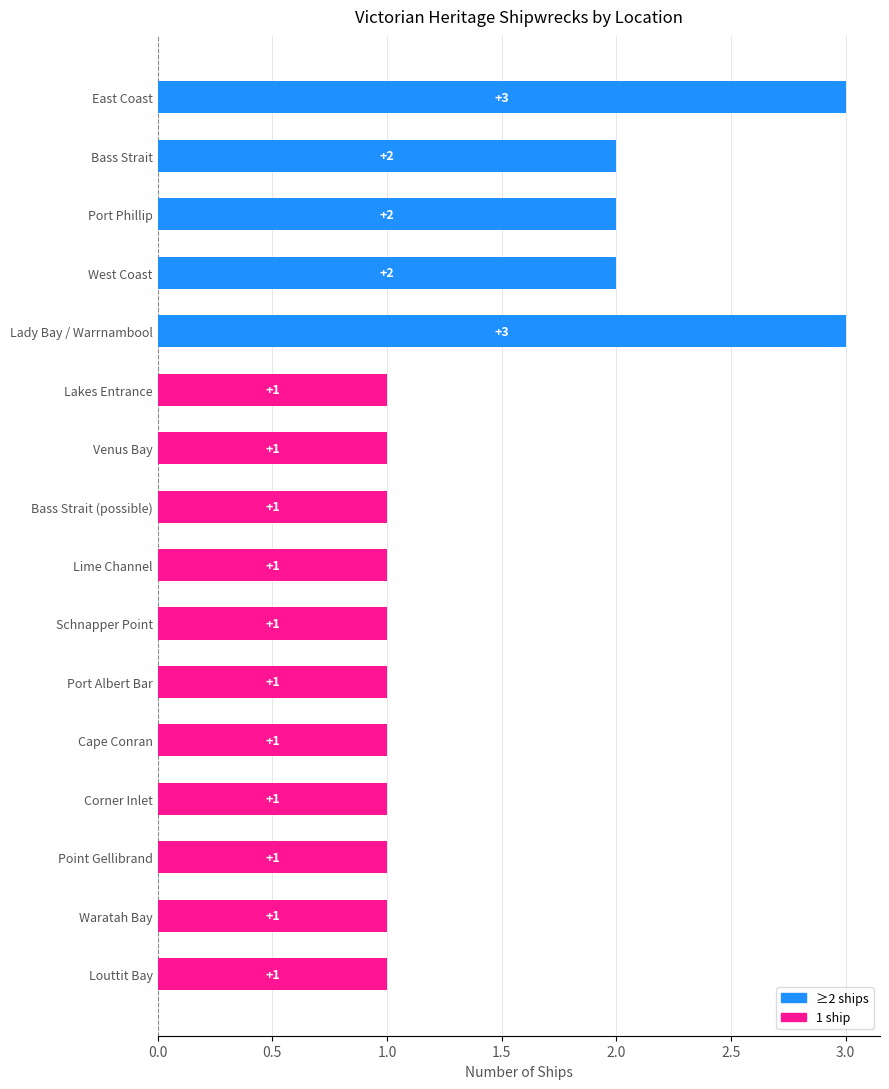

True or false: the data shows 2 at Port Phillip.

True